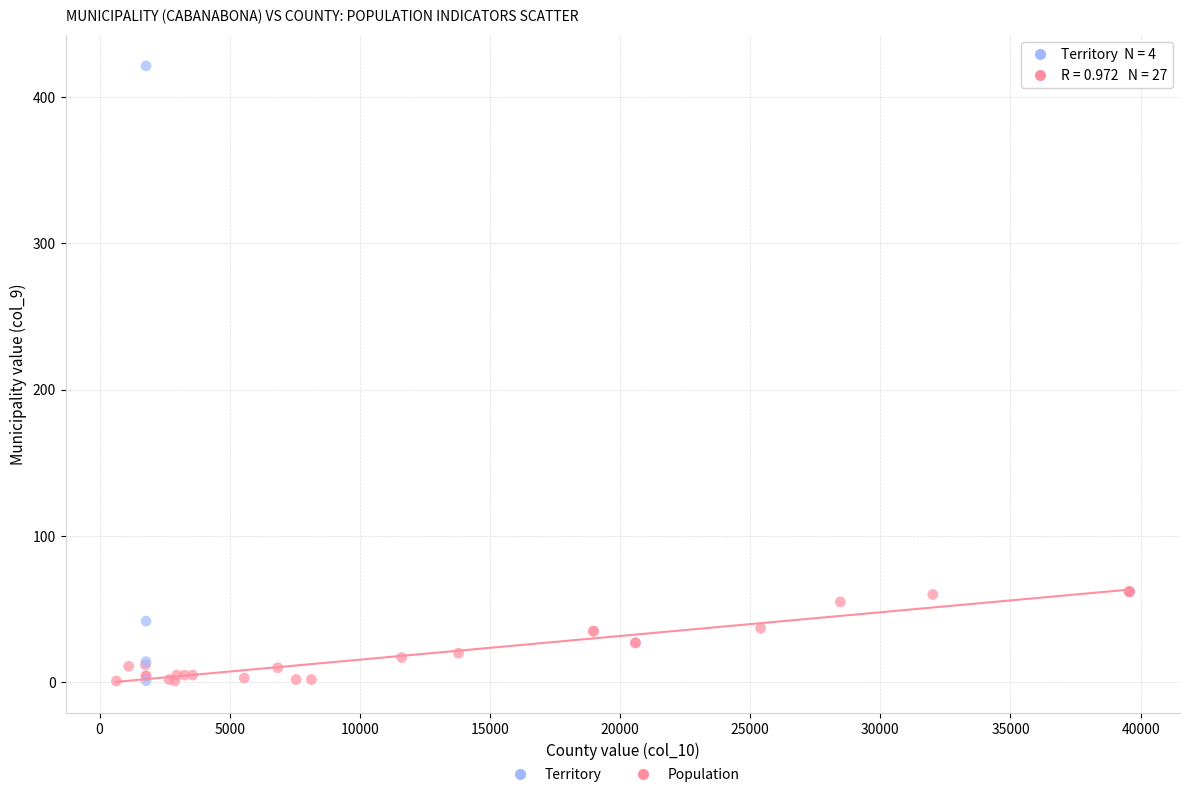

Which series has the widest spread of Y values?

Territory